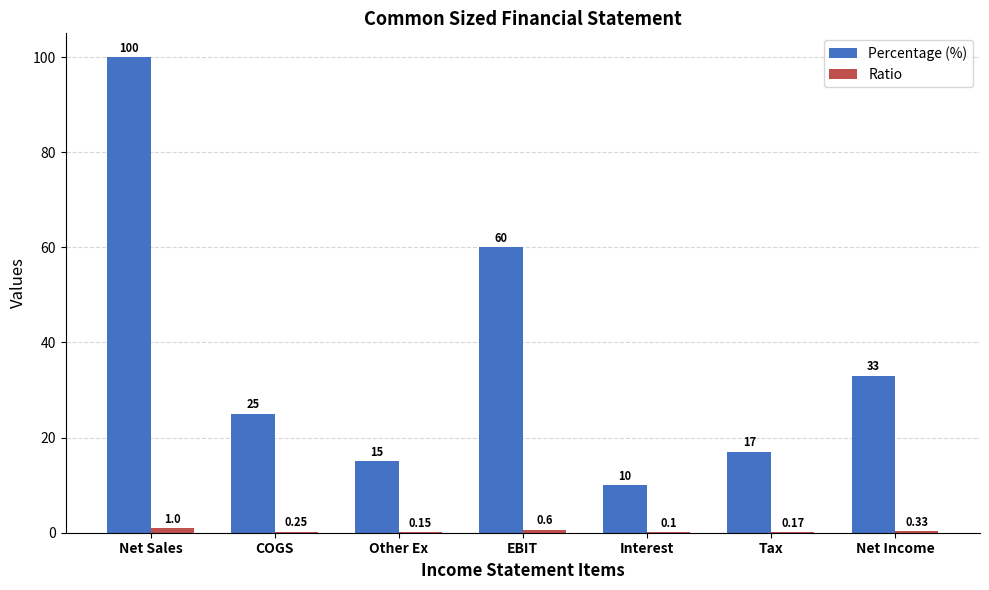

How many groups of bars are there?

7